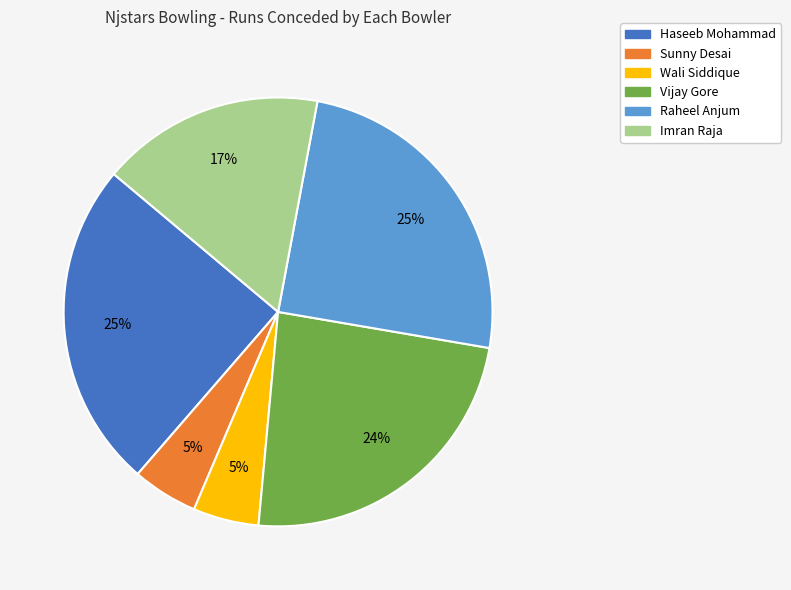

To the nearest percent, what percentage of the pie is Wali Siddique?

5%